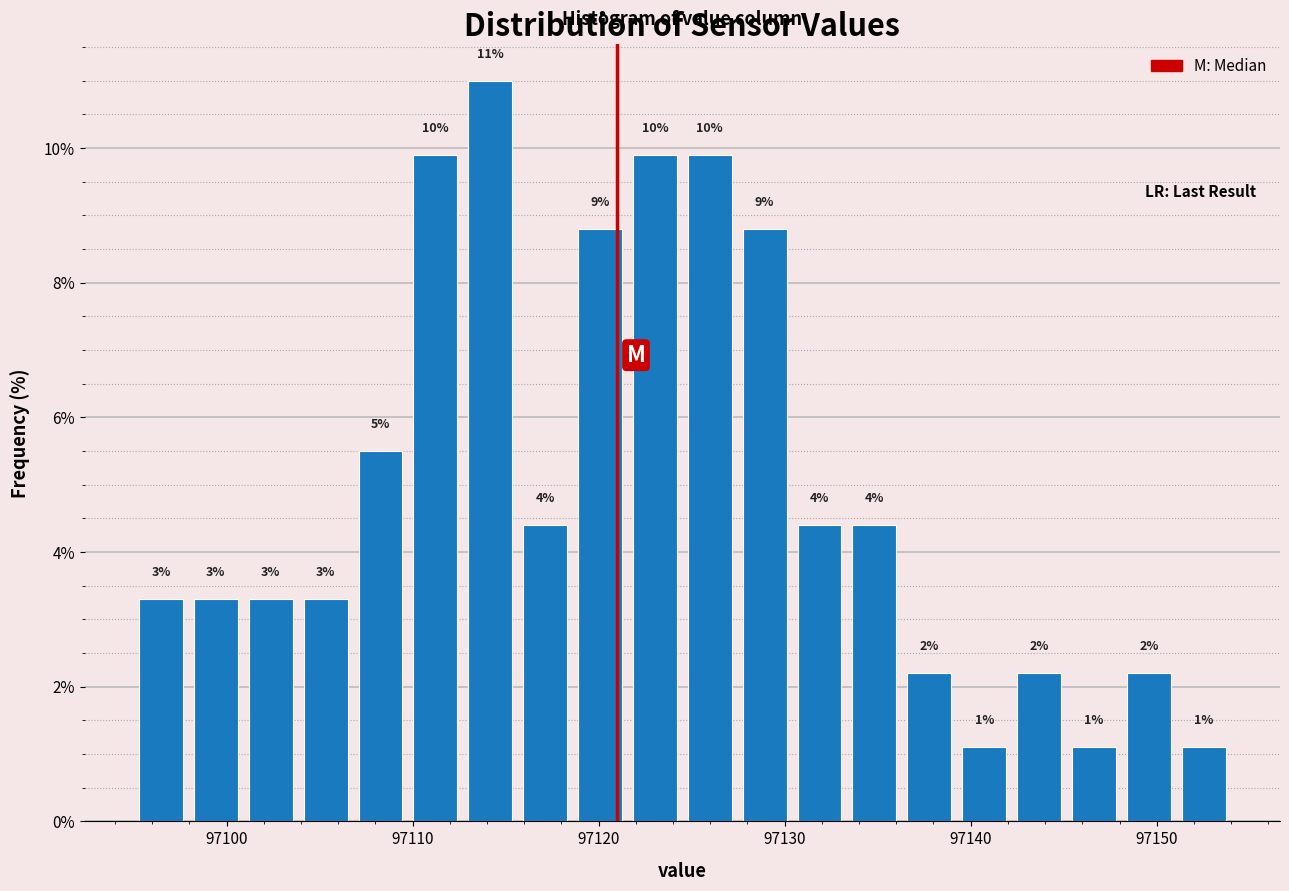

Around what value on the x-axis is the tallest bar? Give the approximate position of its centre, as read against the axis.

97114